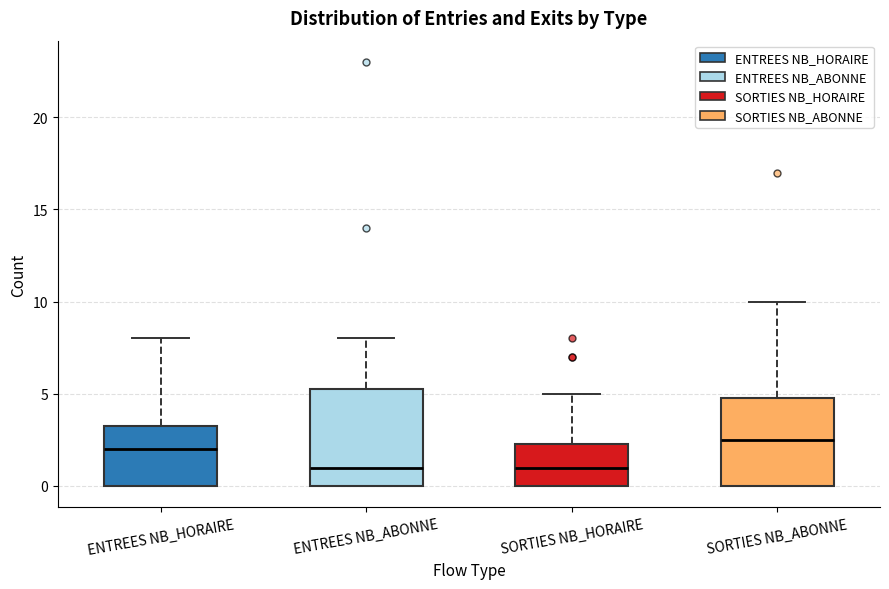

Reading left to right, read every box against the y-axis: the position of its median line, the range the box covers, and the ends of its whiskers. The values are not printed on the chart, so give them approximately, as read against the axis.

ENTREES NB_HORAIRE: median 2.0, box 0.0 to 3.5, whiskers 0.0 to 8.0
ENTREES NB_ABONNE: median 1.0, box 0.0 to 5.5, whiskers 0.0 to 8.0
SORTIES NB_HORAIRE: median 1.0, box 0.0 to 2.5, whiskers 0.0 to 5.0
SORTIES NB_ABONNE: median 2.5, box 0.0 to 5.0, whiskers 0.0 to 10.0